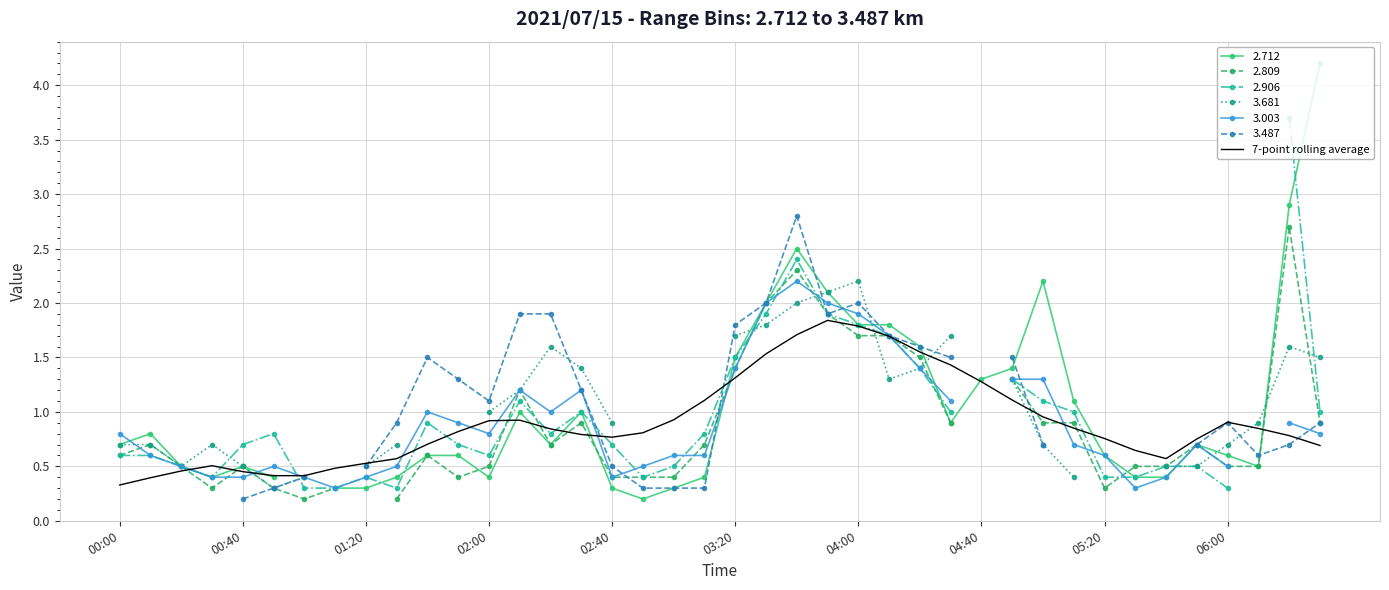

What is the minimum value for 7-point rolling average?

0.3